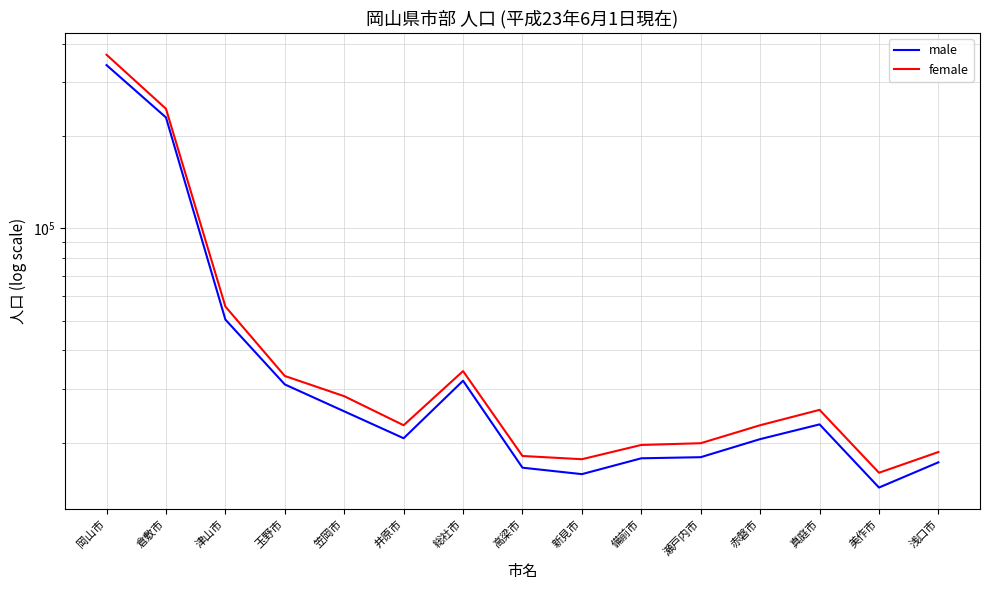

Where is the first local minimum for female?

井原市